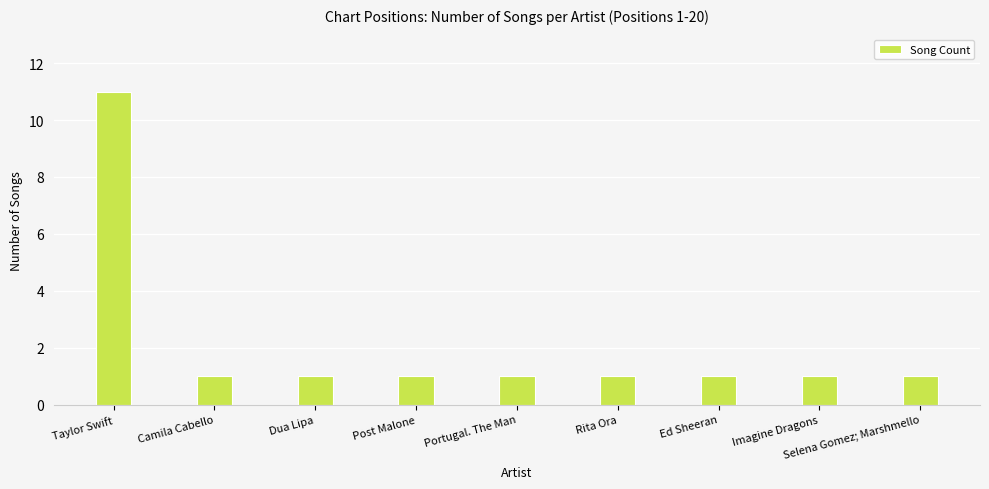

What is the difference between the values at Taylor Swift and Rita Ora?

10